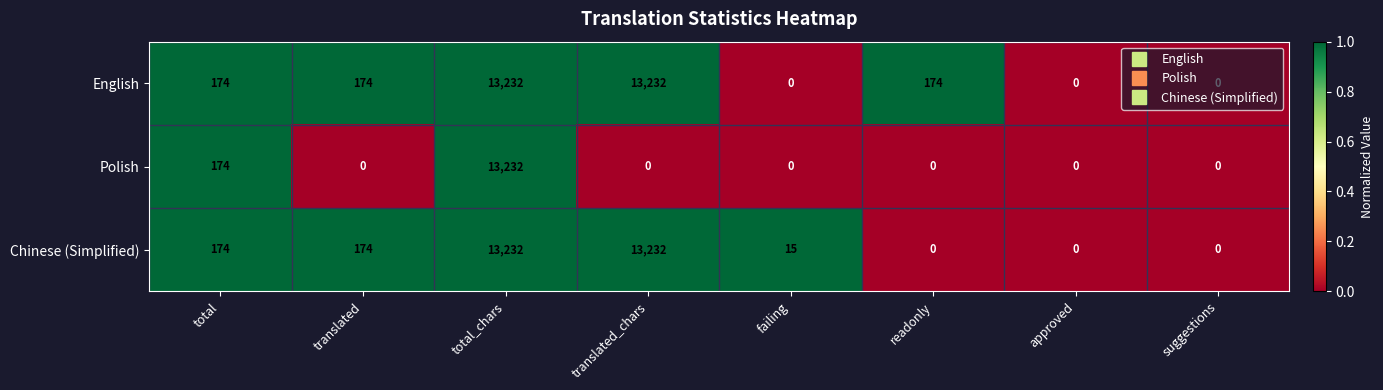

What is the greatest value displayed?

13232